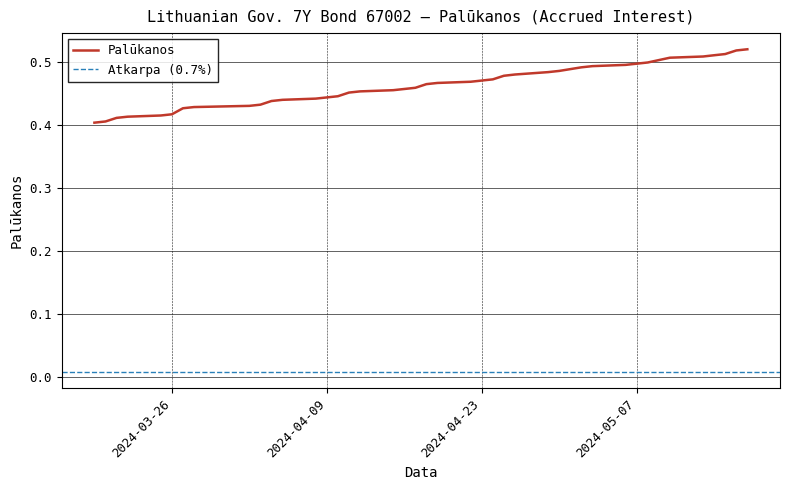

What is the minimum value shown in the chart?

0.4